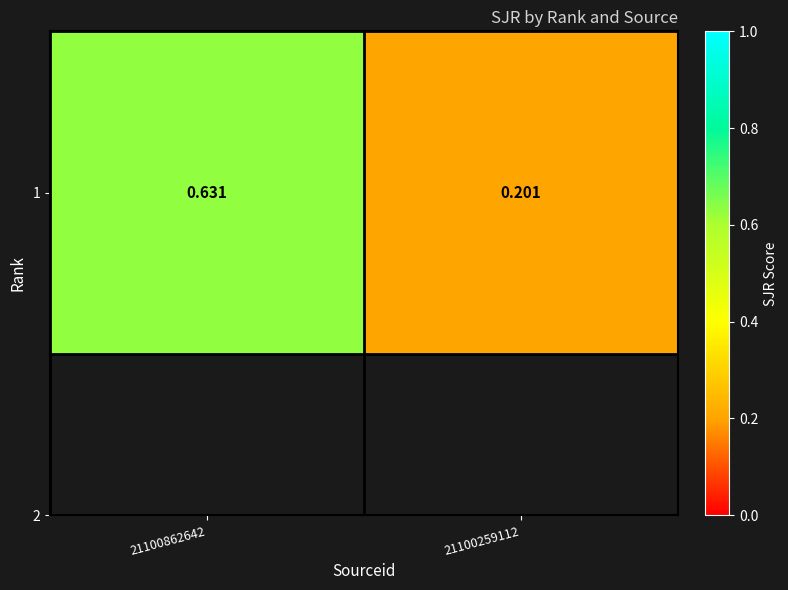

At which label is the value closest to 0?

21100259112